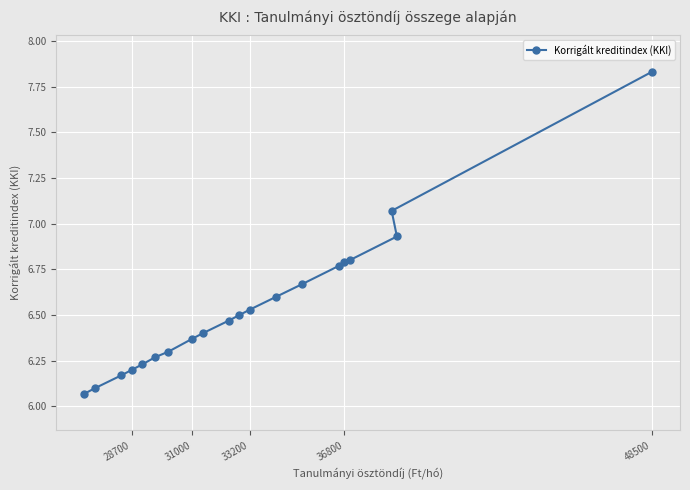

Is it true that the value at 33200 is 4.5?

False